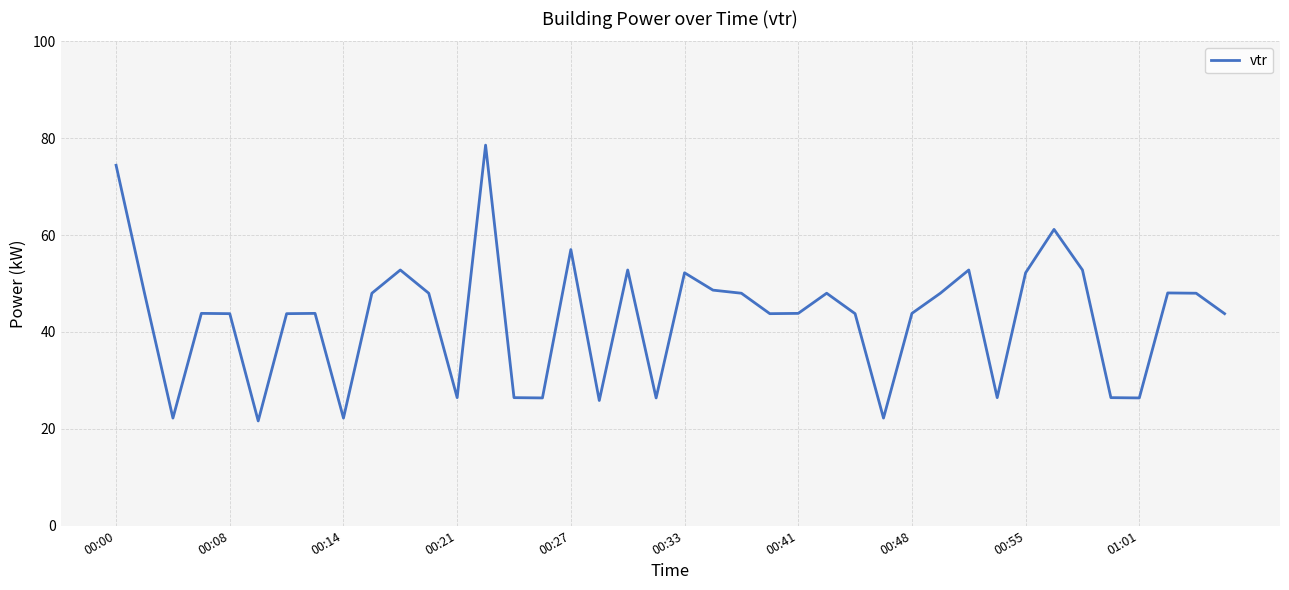

Count the number of categories in the chart.

40